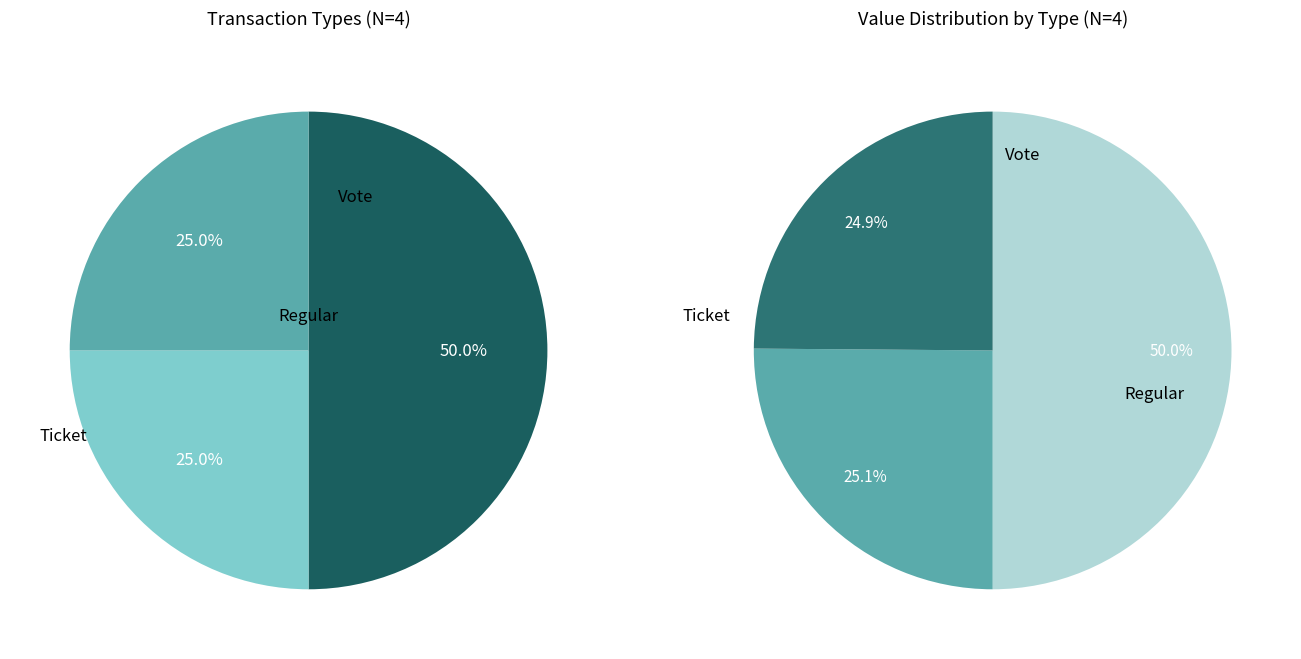

Does Regular represent more than half of the total?

No